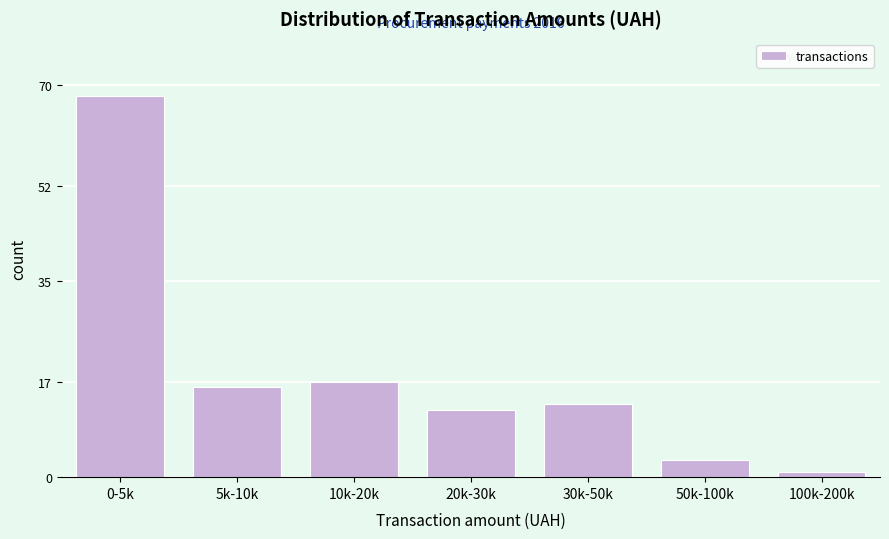

Reading left to right, extract all data points from this chart.

68	16	17	12	13	3	1